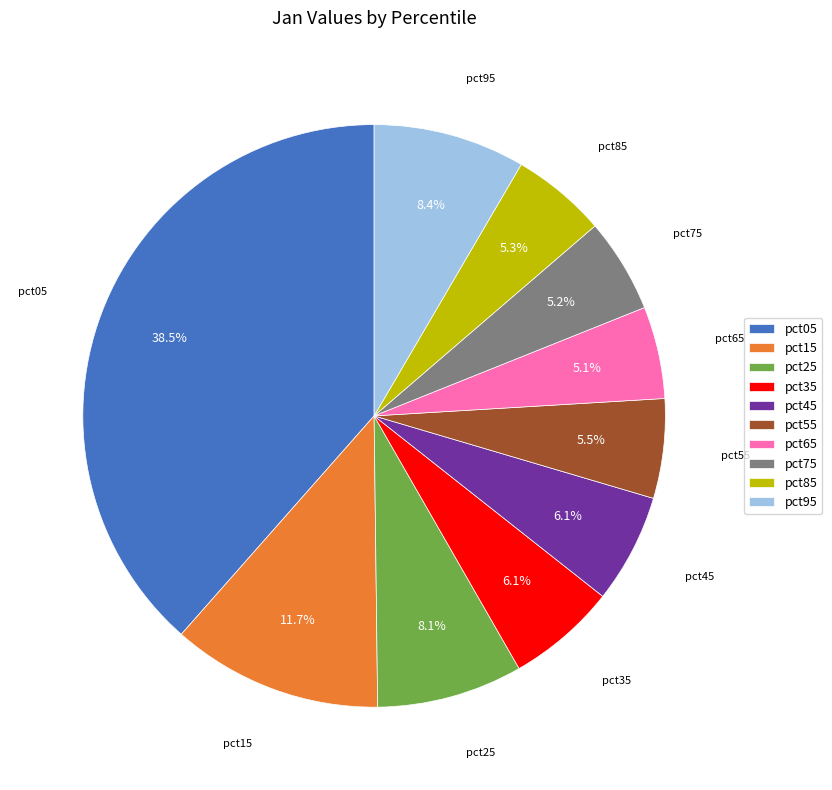

How much of the chart is everything except pct95?

91.6%